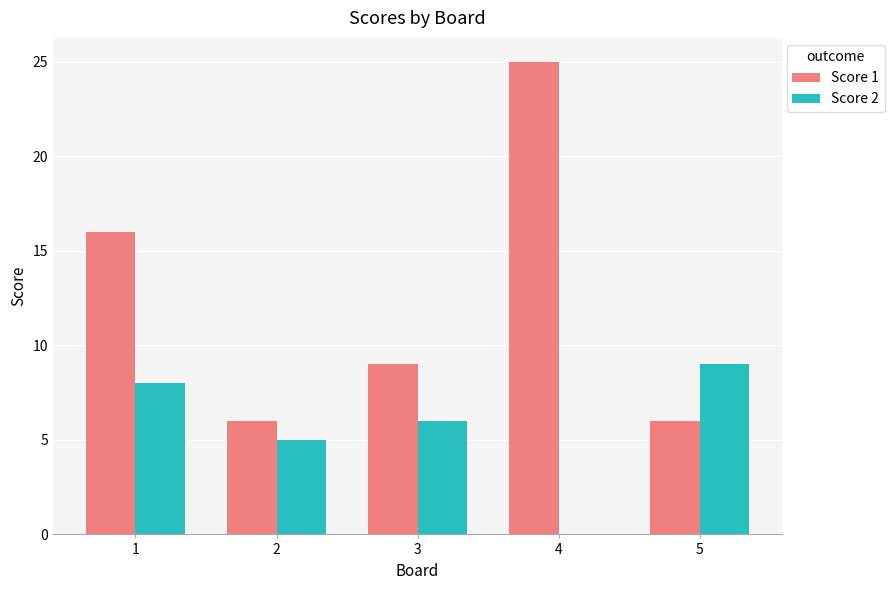

Count the number of categories in the chart.

5